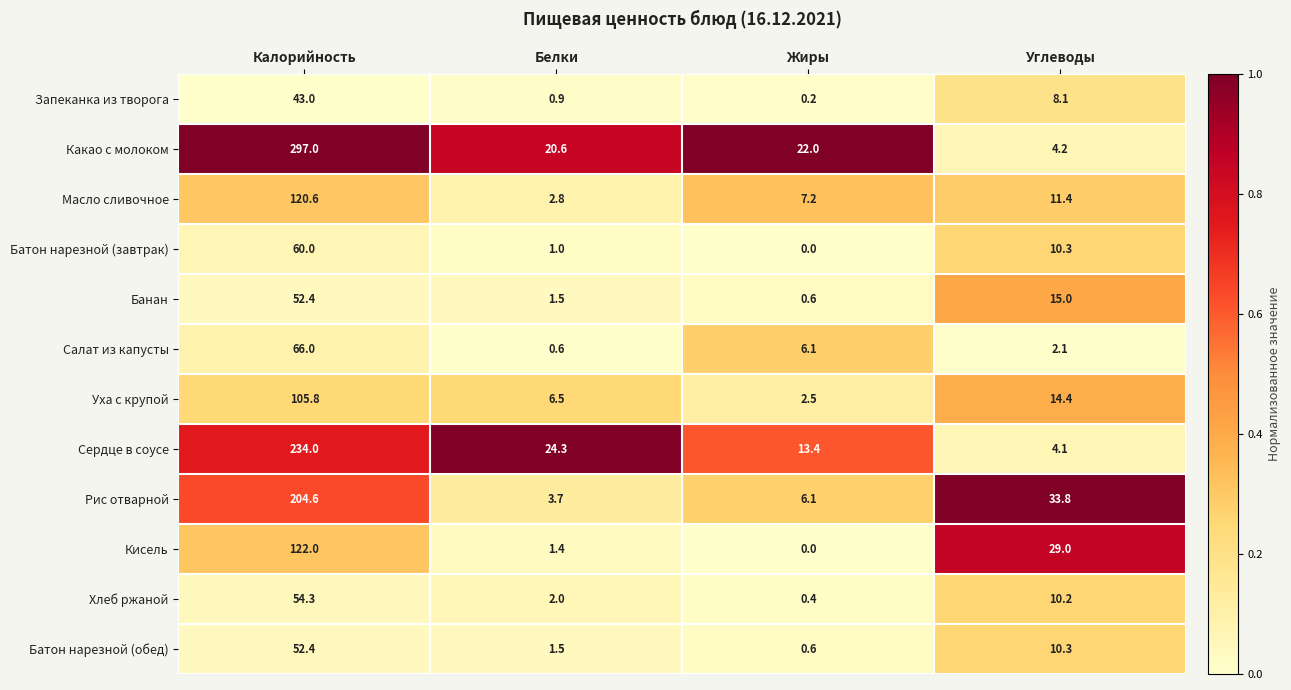

How many categories are shown in the chart?

4